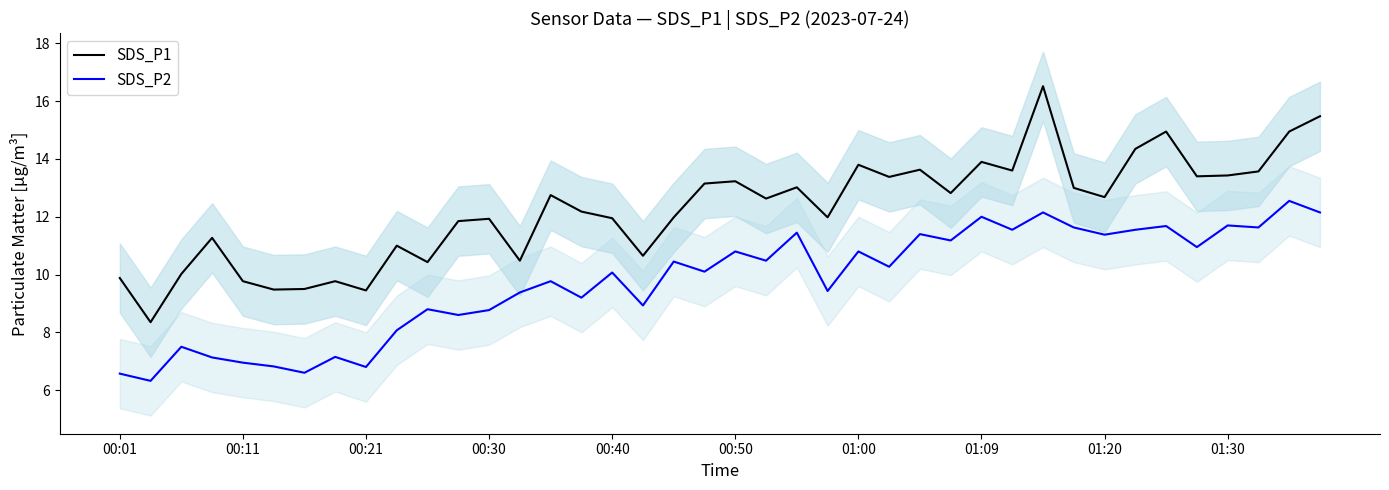

What is the maximum value for SDS_P1?

16.5